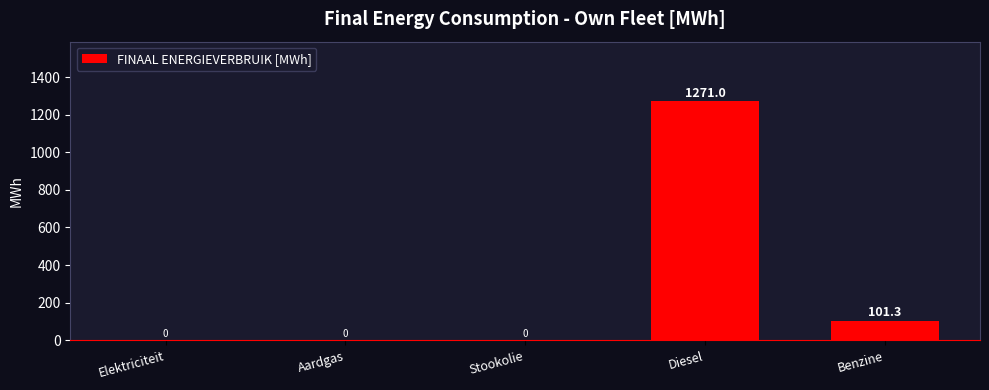

Reading left to right, what are all the values shown in this chart?

Elektriciteit=0.0	Aardgas=0.0	Stookolie=0.0	Diesel=1271.0	Benzine=101.3